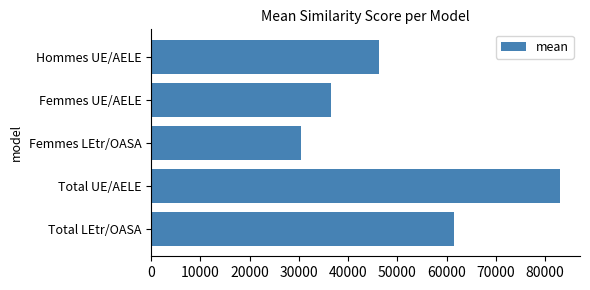

How many data points are less than 46370?

2